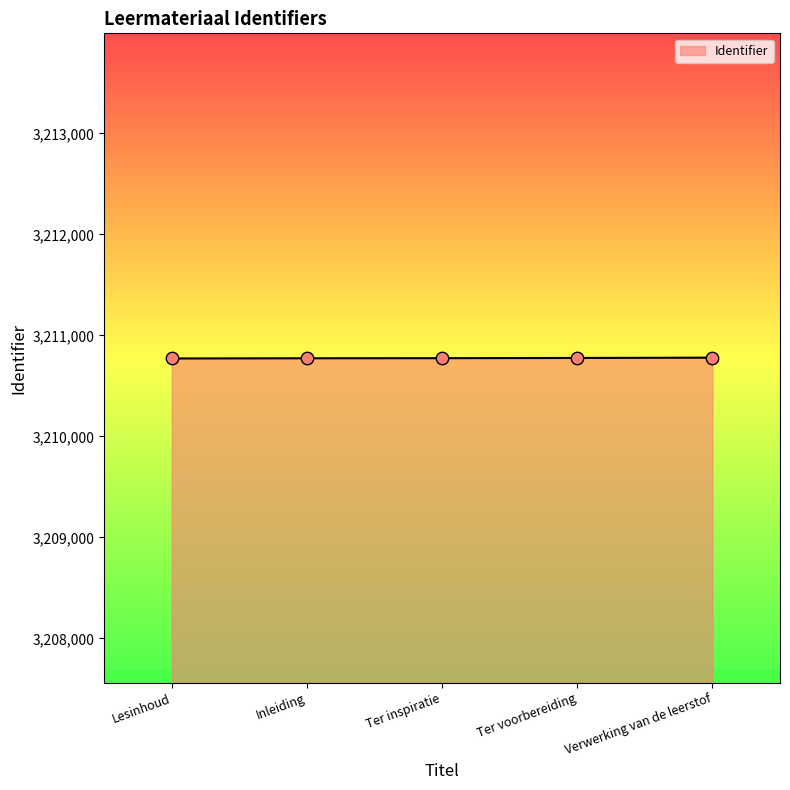

What is the change in value from Lesinhoud to Ter voorbereiding?

+5